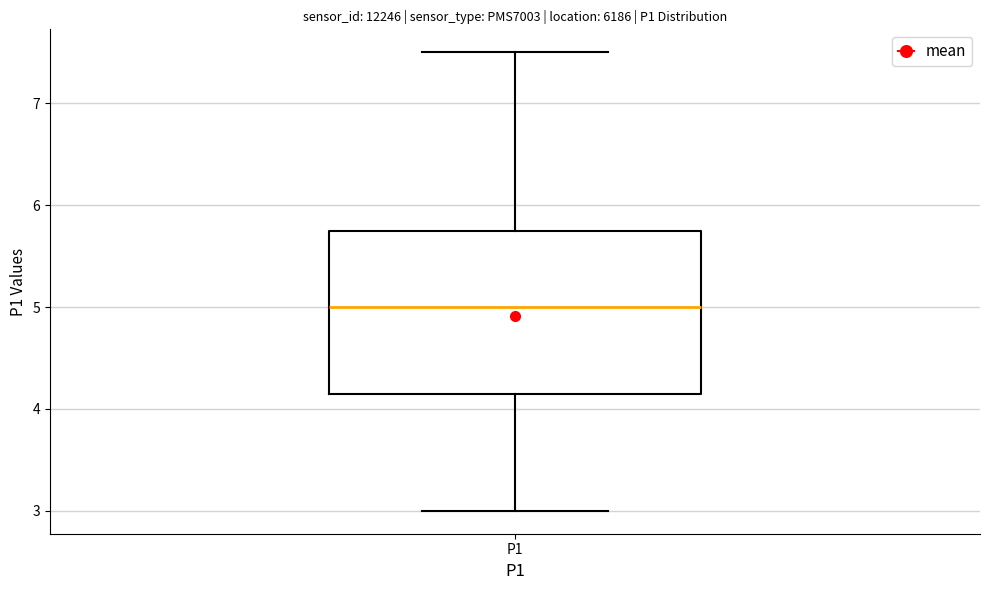

Transcribe this box plot: give where the median line is, the range the box spans, and where the two whiskers end, as read against the y-axis. The values are not printed on the chart, so give them approximately, as read against the axis.

median 5.0, box 4.2 to 5.8, whiskers 3.0 to 7.5